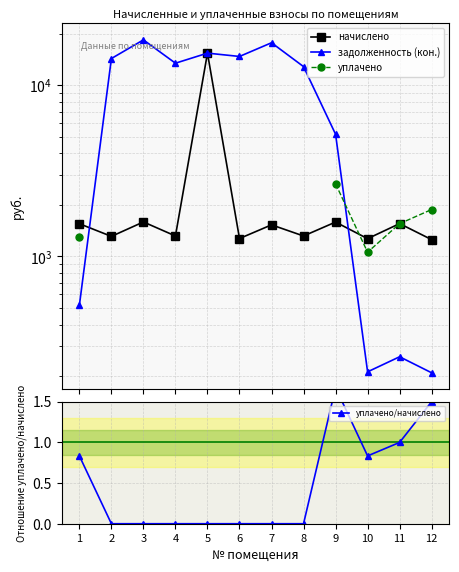

The value of начислено at 5 is 23018.2. True or false?

False